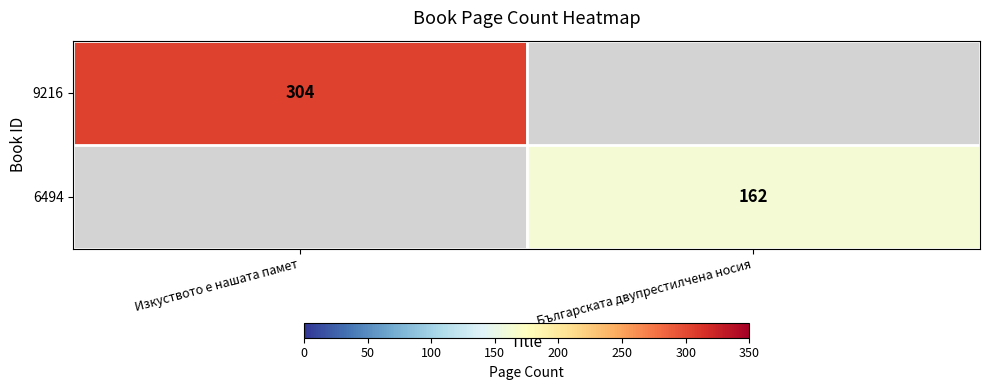

Is the value of 6494 at Българската двупрестилчена носия greater than the value of 9216 at Изкуството е нашата памет?

No